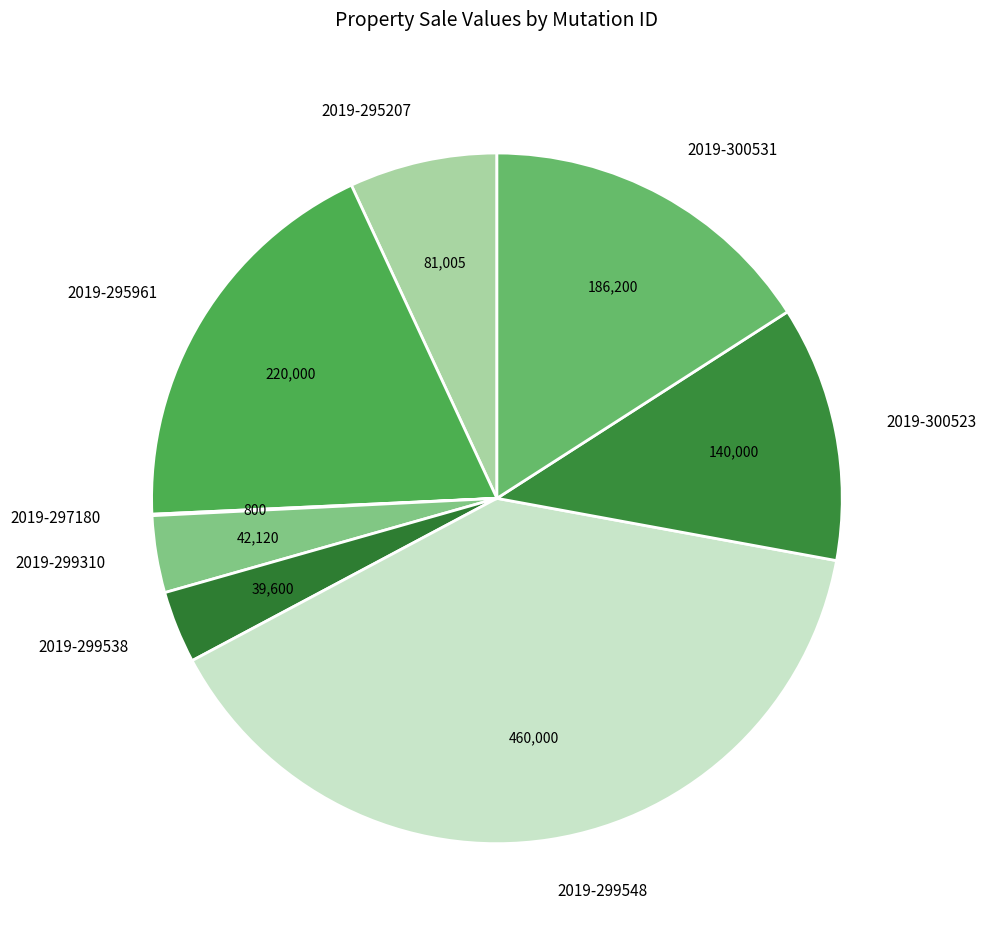

Which category has the biggest portion of the pie?

2019-299548